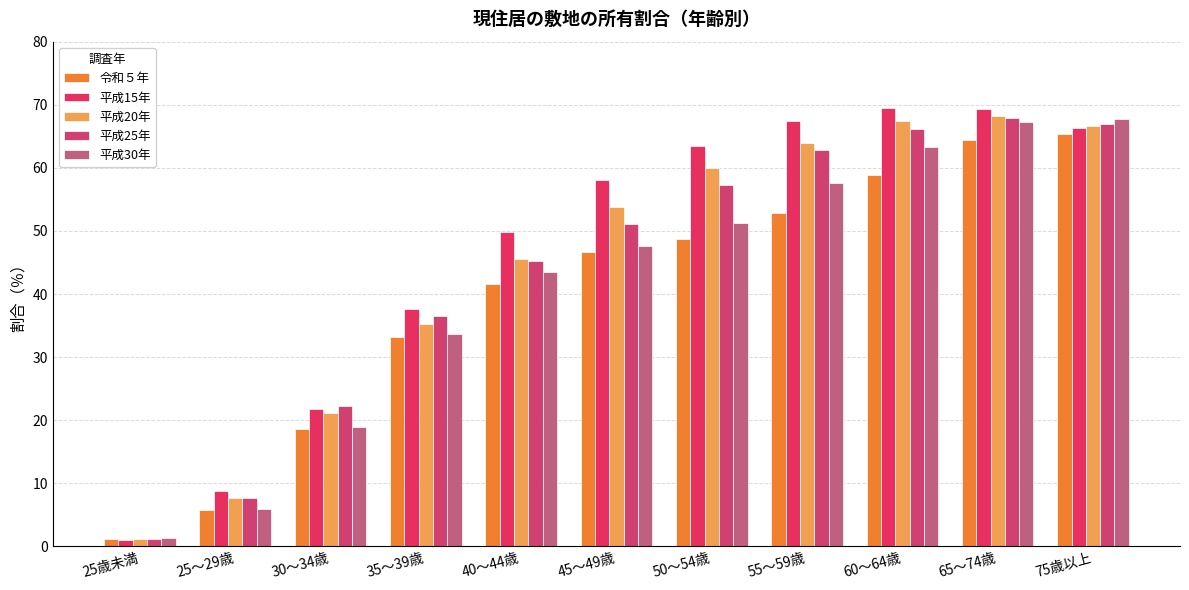

How many series are shown in this chart?

5